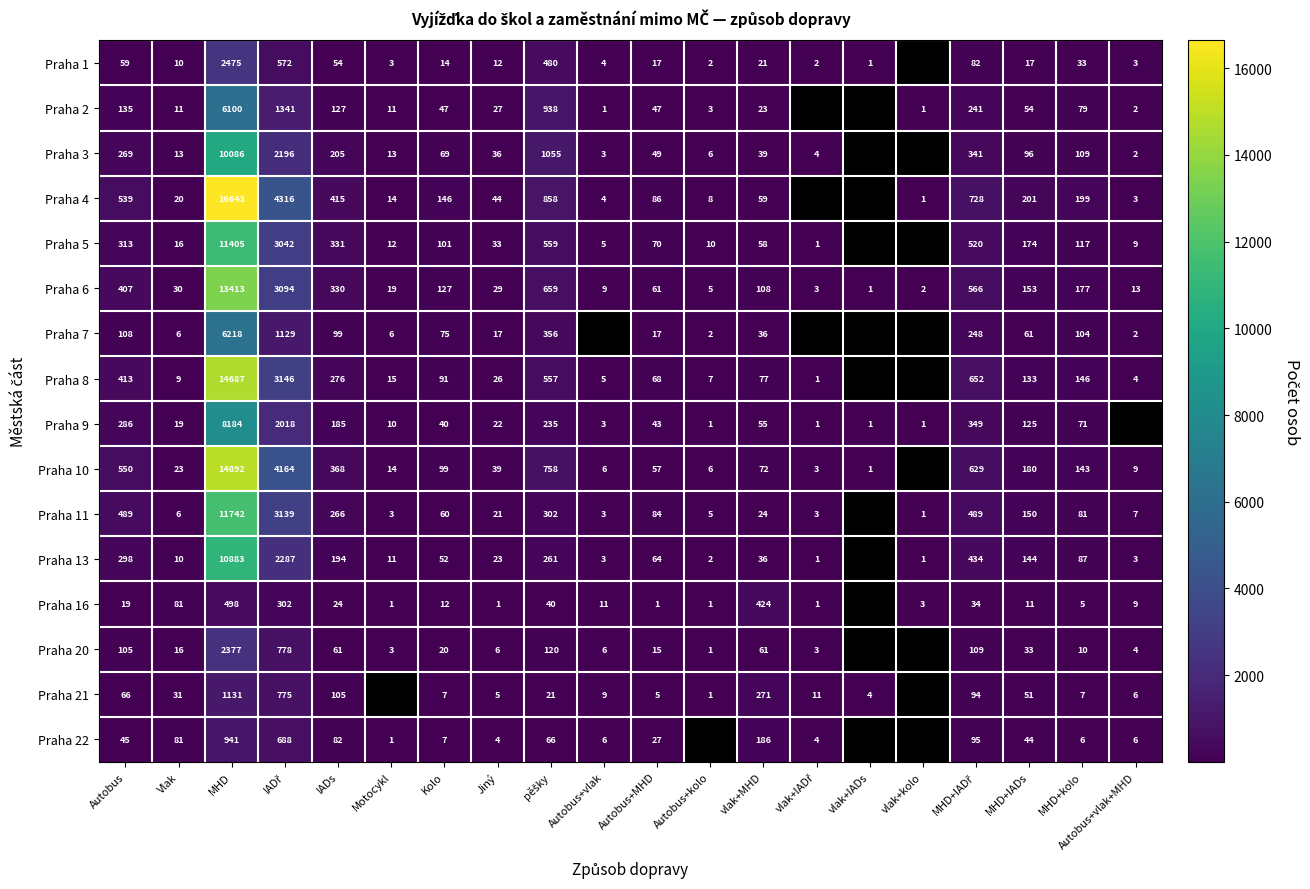

Between MHD+IADs and Autobus+vlak, which is larger?

MHD+IADs